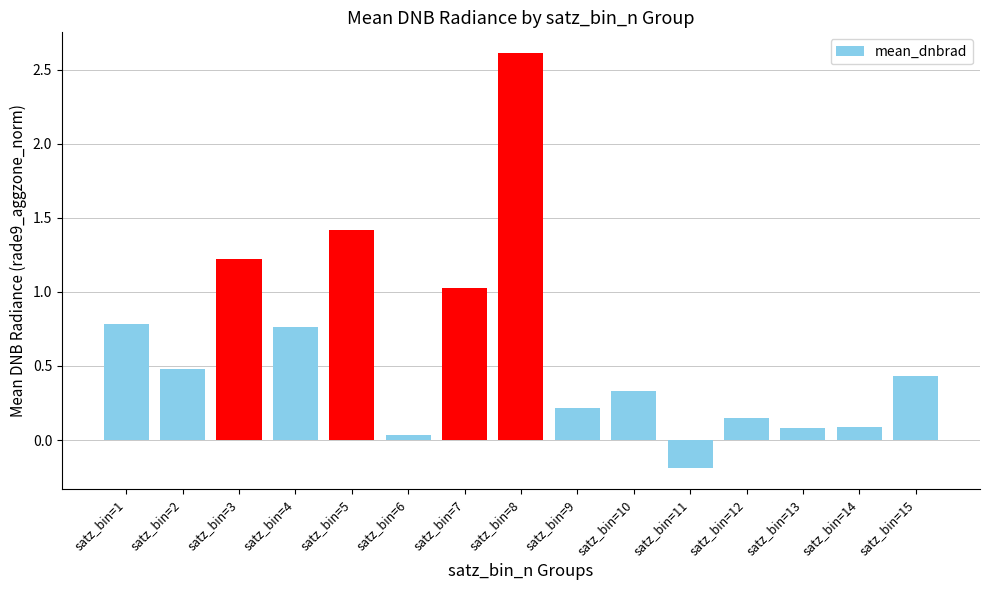

Which has a higher value, satz_bin=10 or satz_bin=7?

satz_bin=7